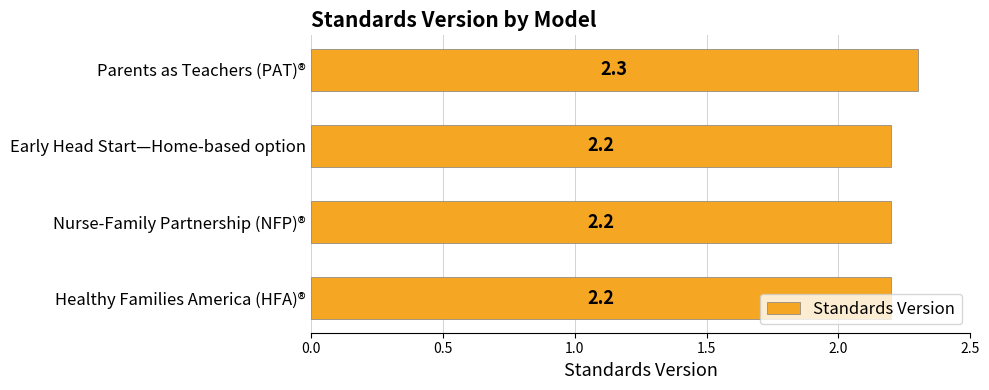

Does the chart contain any negative values?

No